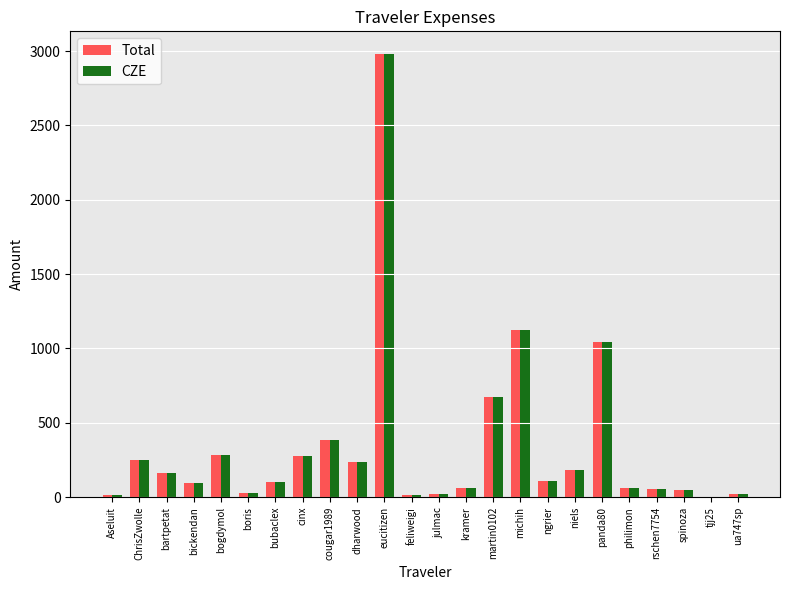

Is it true that Total equals 70.8 at niels?

False